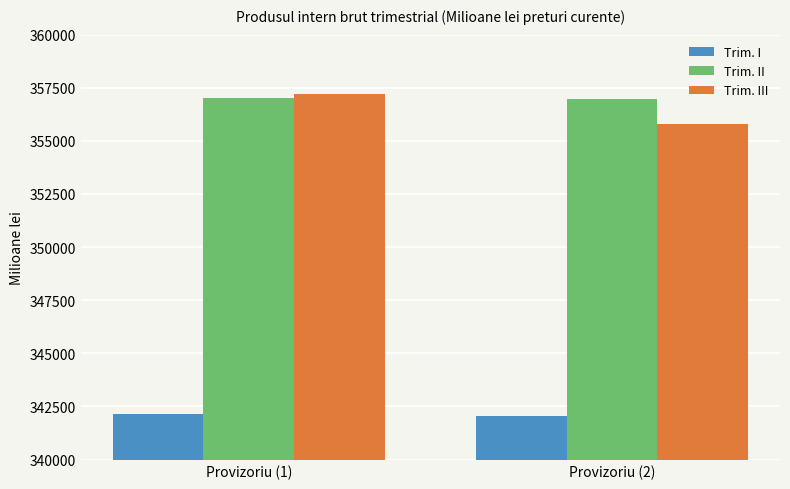

How many data points in Trim. III are above 357182?

1